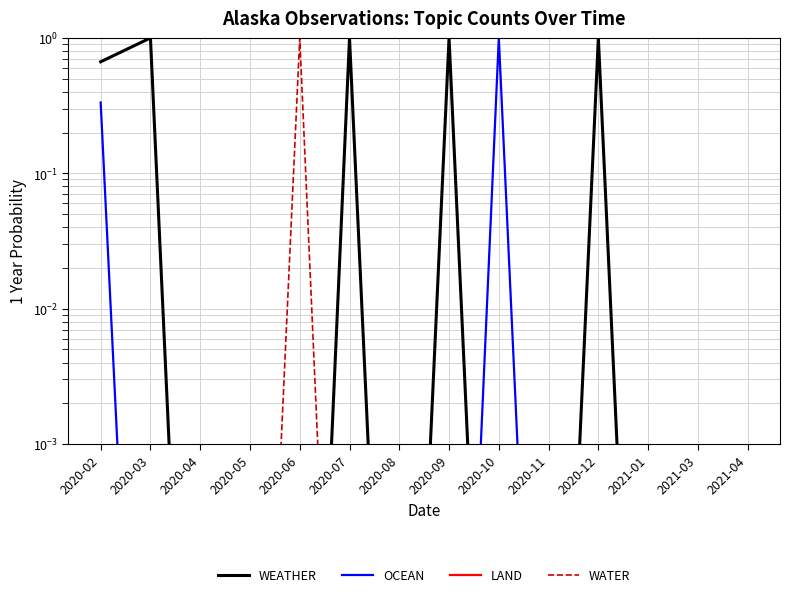

True or false: OCEAN and WATER intersect in this chart.

False